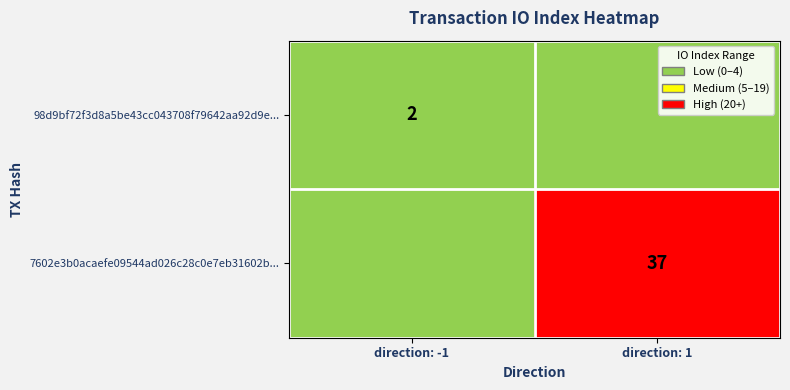

The value of 98d9bf72f3d8a5be43cc043708f79642aa92d9e... at direction: -1 is 2. True or false?

True